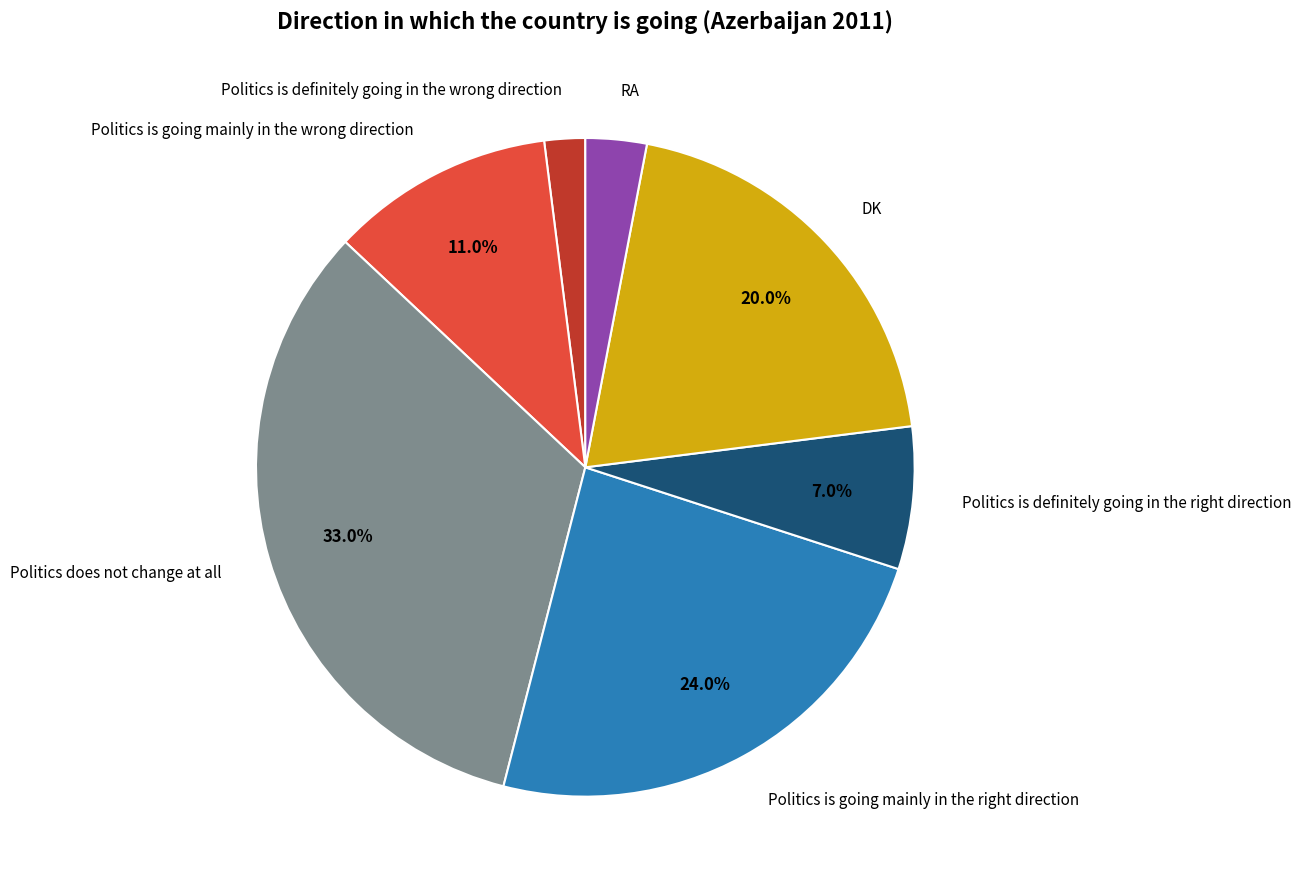

What is the largest slice in the pie chart?

Politics does not change at all